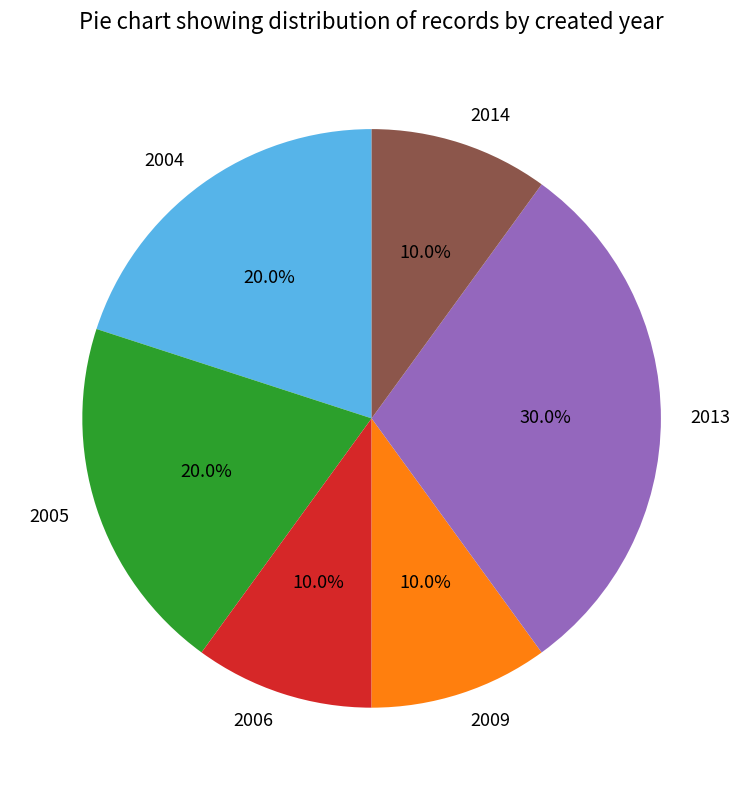

Which category has the biggest portion of the pie?

2013